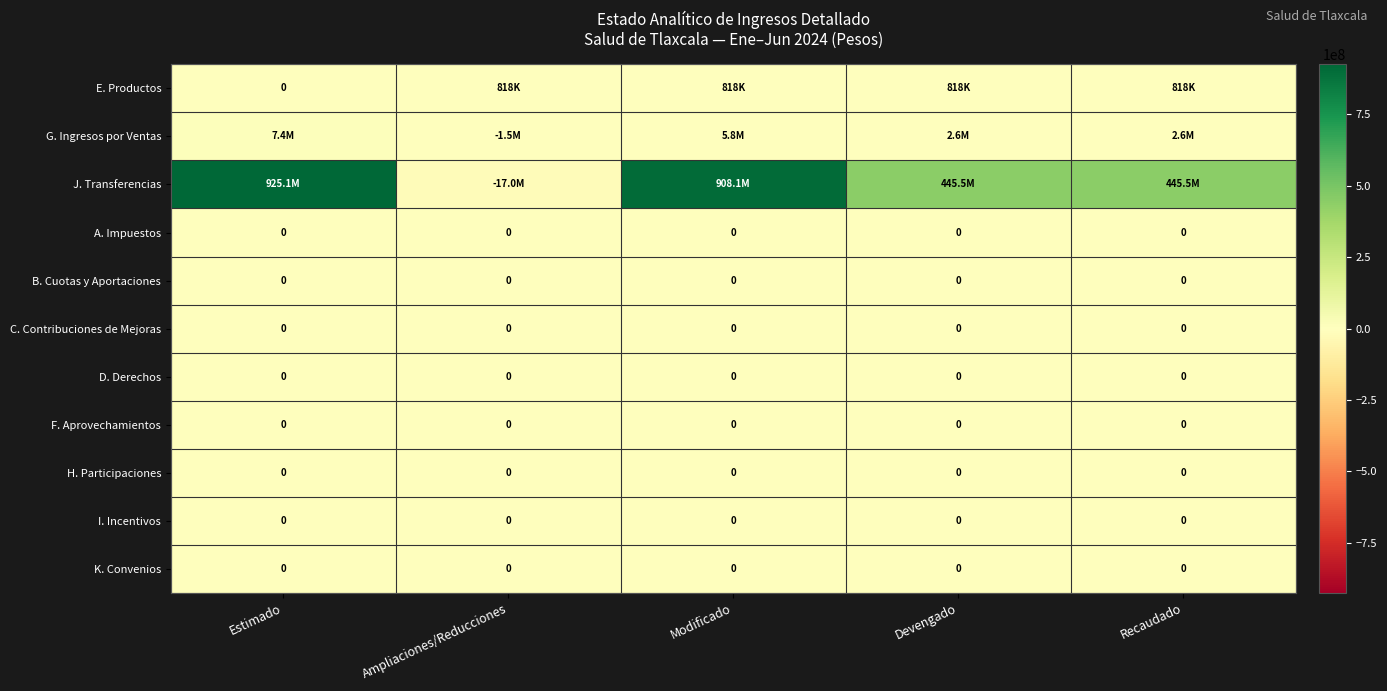

At which category does the chart reach its peak across all series?

Estimado